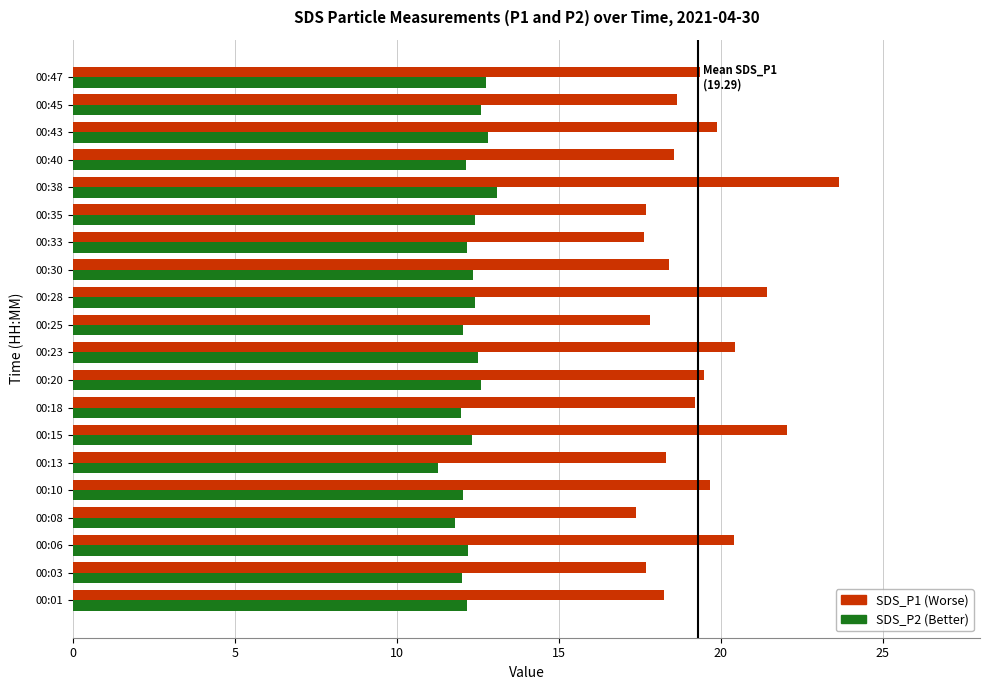

What is the spread (max minus min) of values at 00:10?

7.6